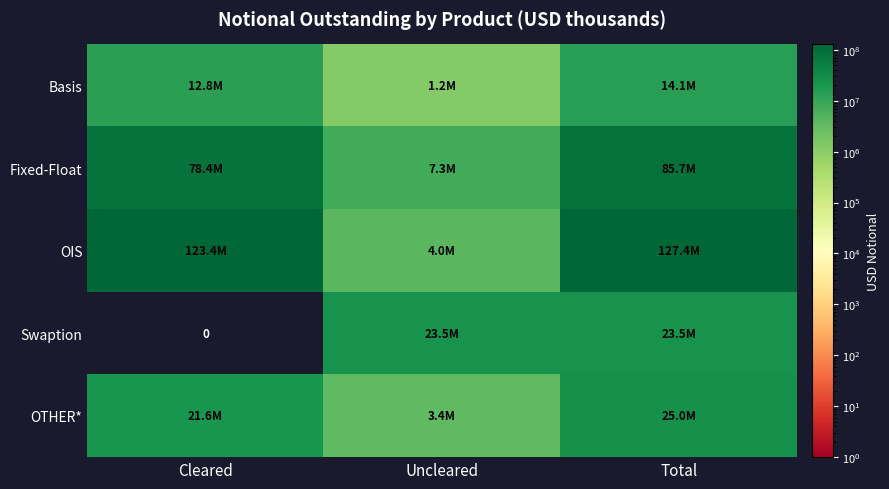

Which series has the widest spread of values?

OIS